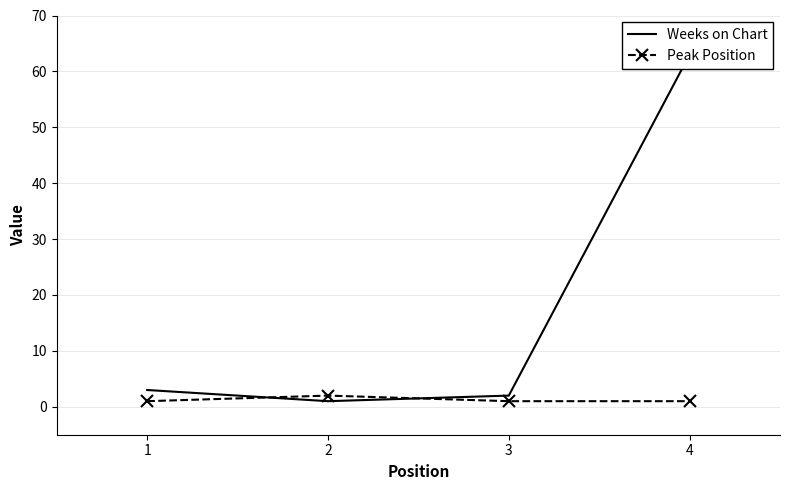

How many intersections are there between Peak Position and Weeks on Chart?

2